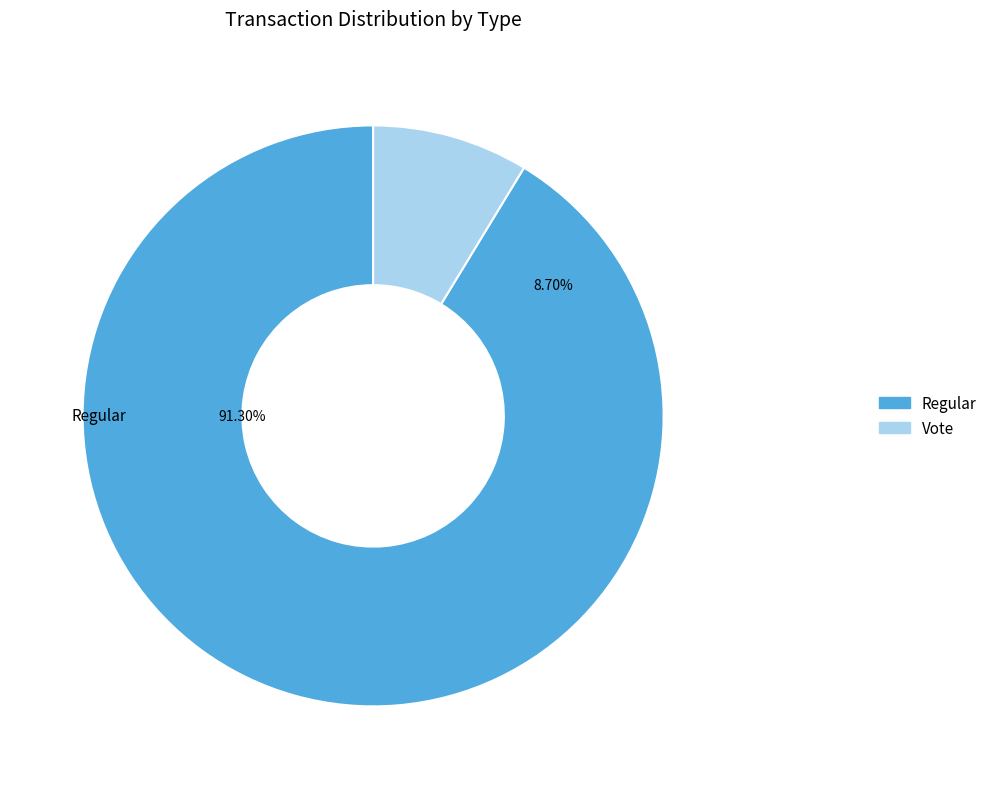

Combined, do Vote (io_index=2) and Regular (io_index=21) account for over 50%?

Yes